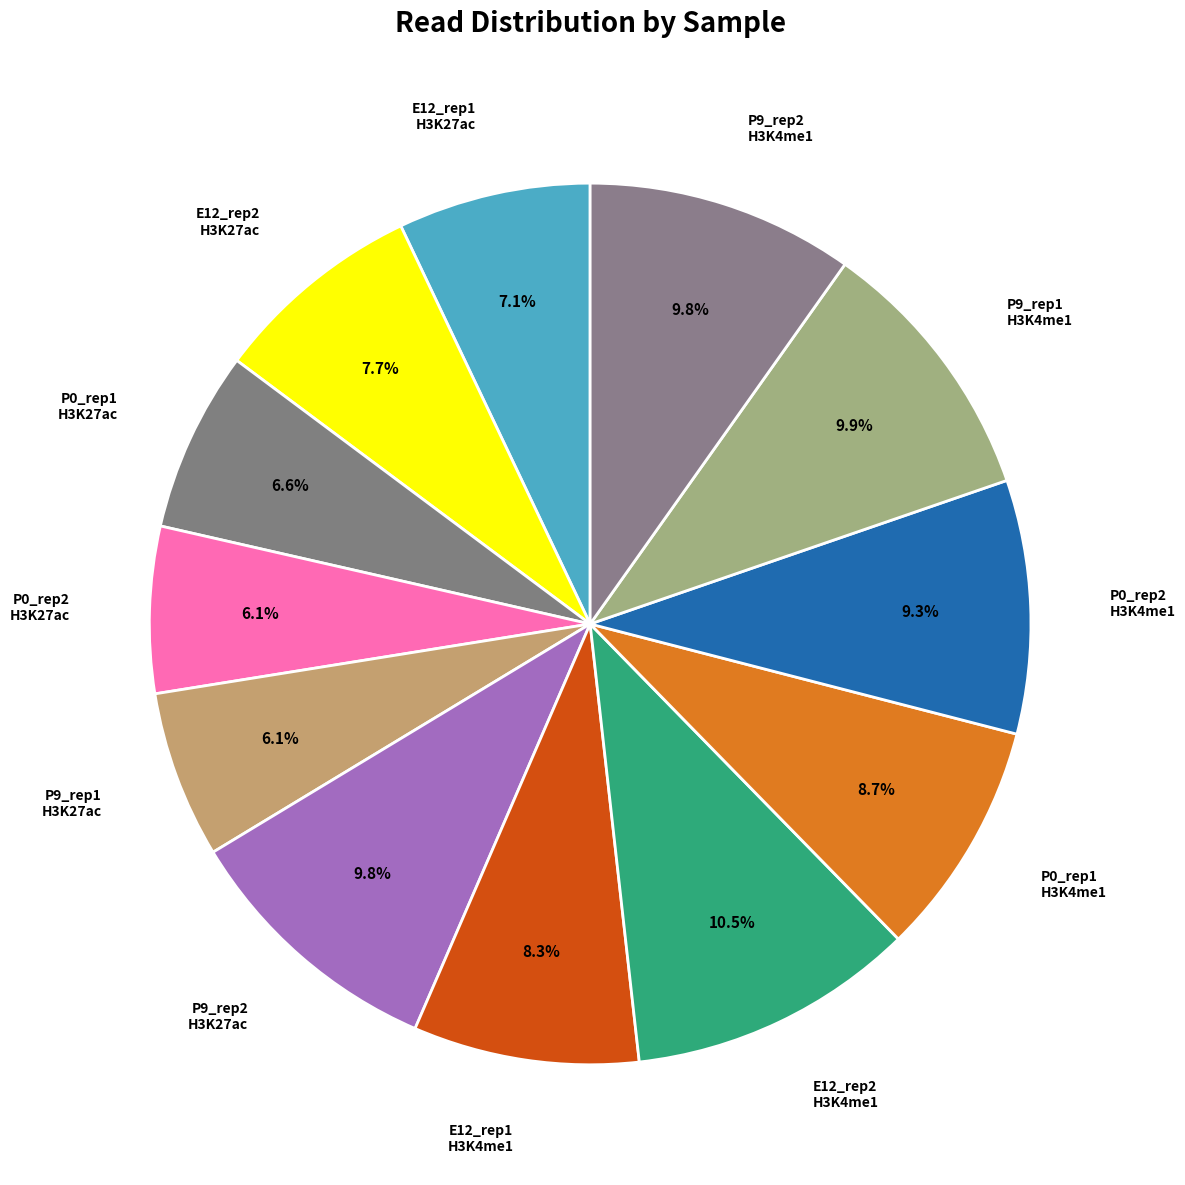

Count the number of slices in the pie.

12